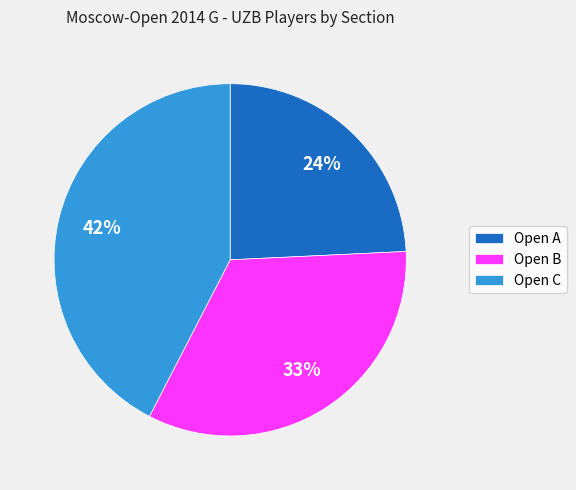

The Open B slice represents 46% of the pie. True or false?

False